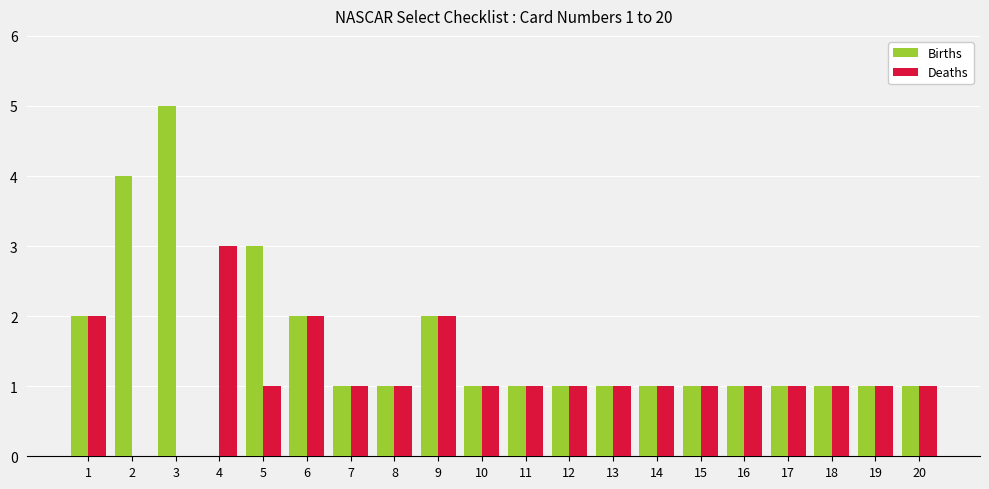

What is the sum of all Births values?

31